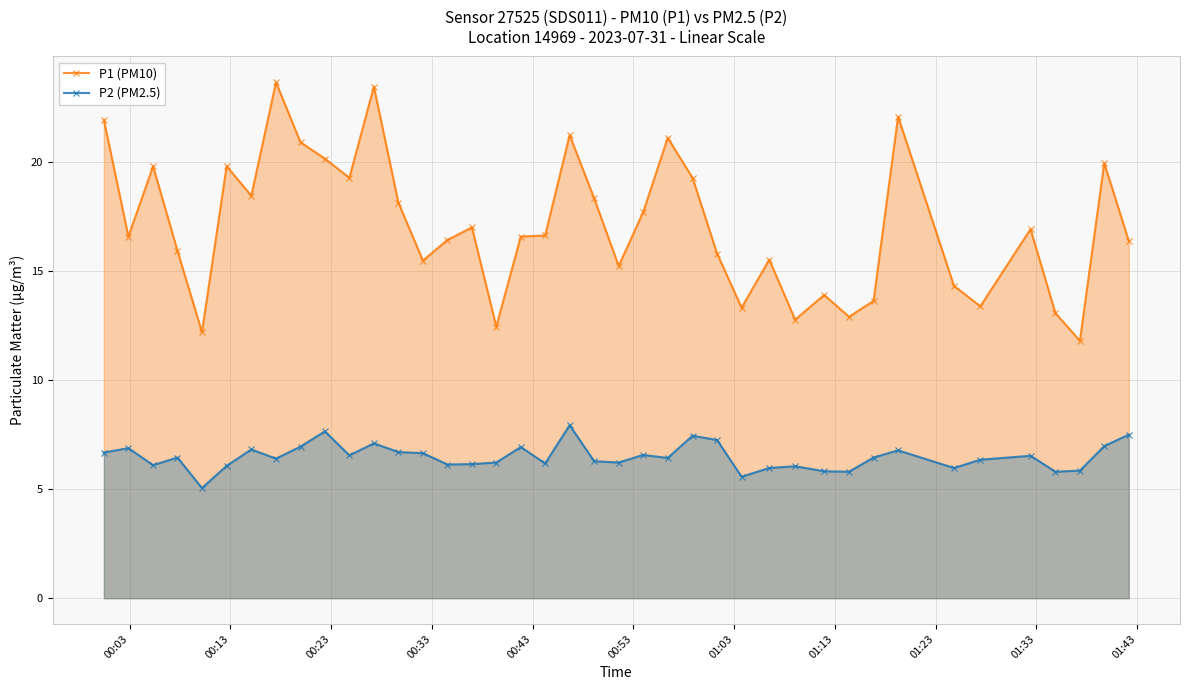

Rank the series by their average value, from highest to lowest.

P1 (PM10), P2 (PM2.5)